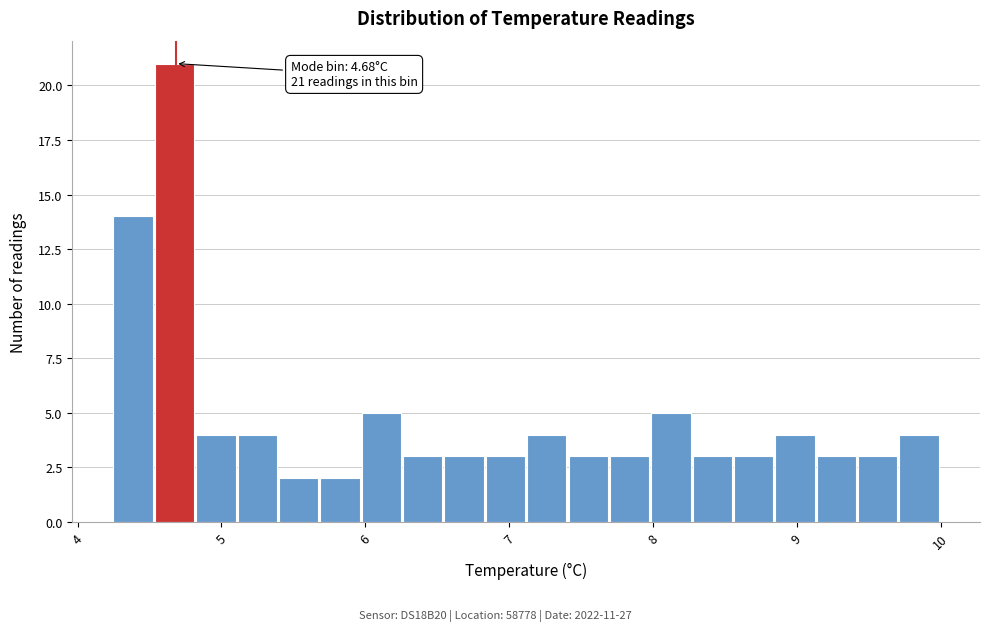

Around what value on the x-axis is the tallest bar? Give the approximate position of its centre, as read against the axis.

4.7